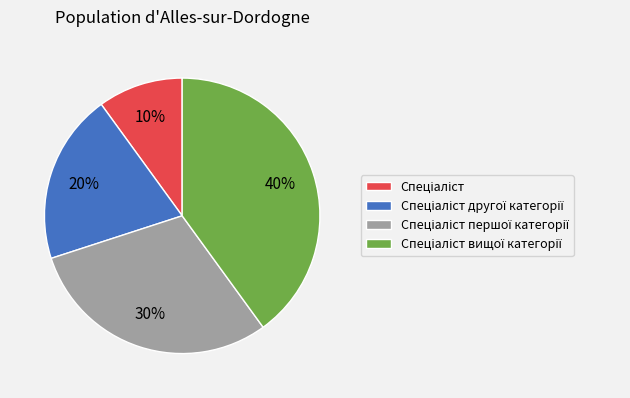

To the nearest percent, what is the average slice percentage?

25%